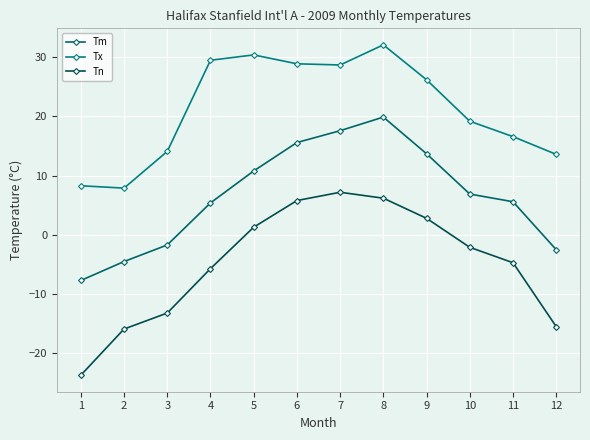

True or false: Tn and Tx intersect in this chart.

False